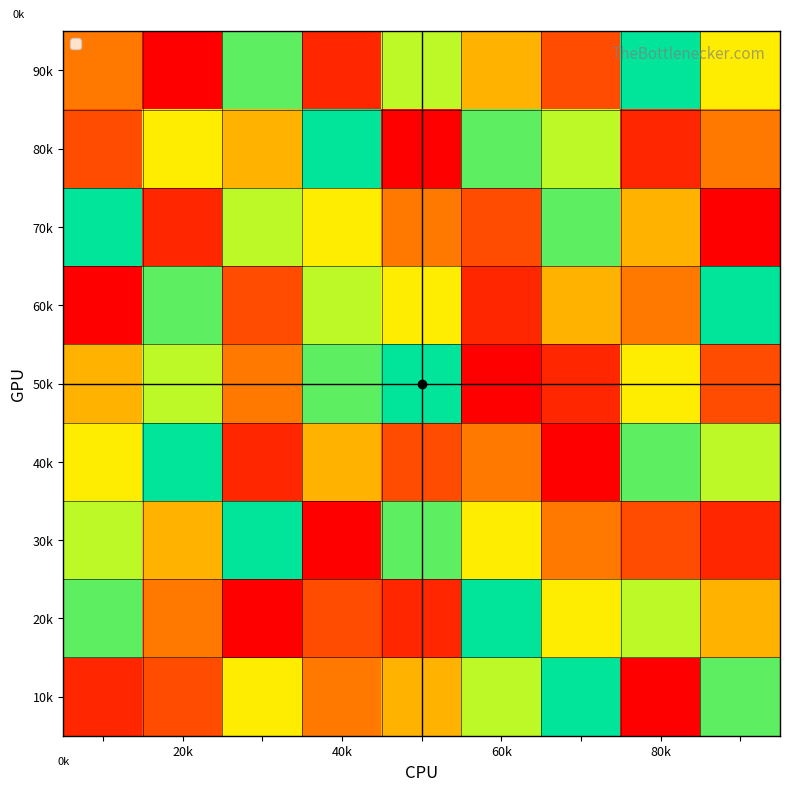

Reading right to left, what are all the values shown in this chart?

90k: 6	9	3	5	7	2	8	1	4
80k: 4	2	7	8	1	9	5	6	3
70k: 1	5	8	3	4	6	7	2	9
60k: 9	4	5	2	6	7	3	8	1
50k: 3	6	2	1	9	8	4	7	5
40k: 7	8	1	4	3	5	2	9	6
30k: 2	3	4	6	8	1	9	5	7
20k: 5	7	6	9	2	3	1	4	8
10k: 8	1	9	7	5	4	6	3	2